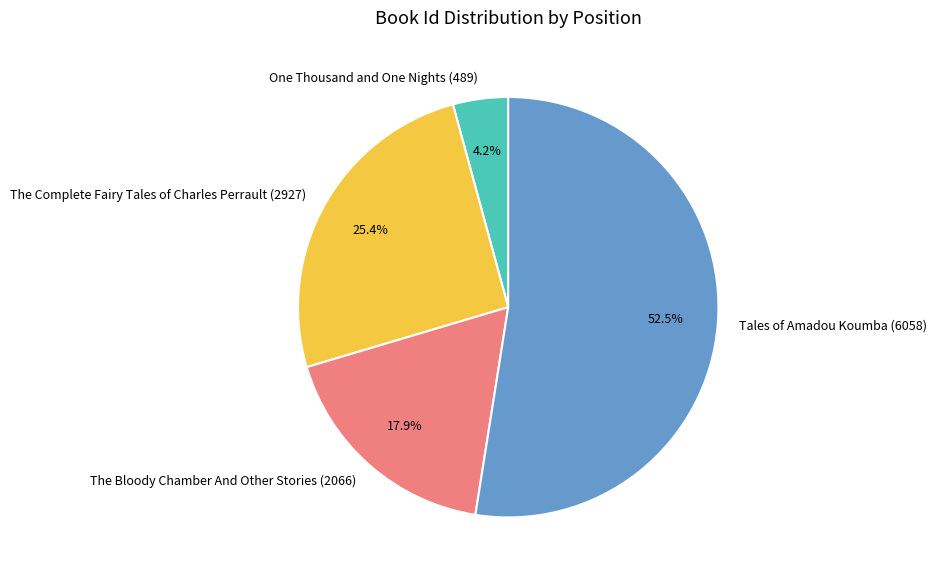

How much of the chart is everything except One Thousand and One Nights (489)?

95.8%